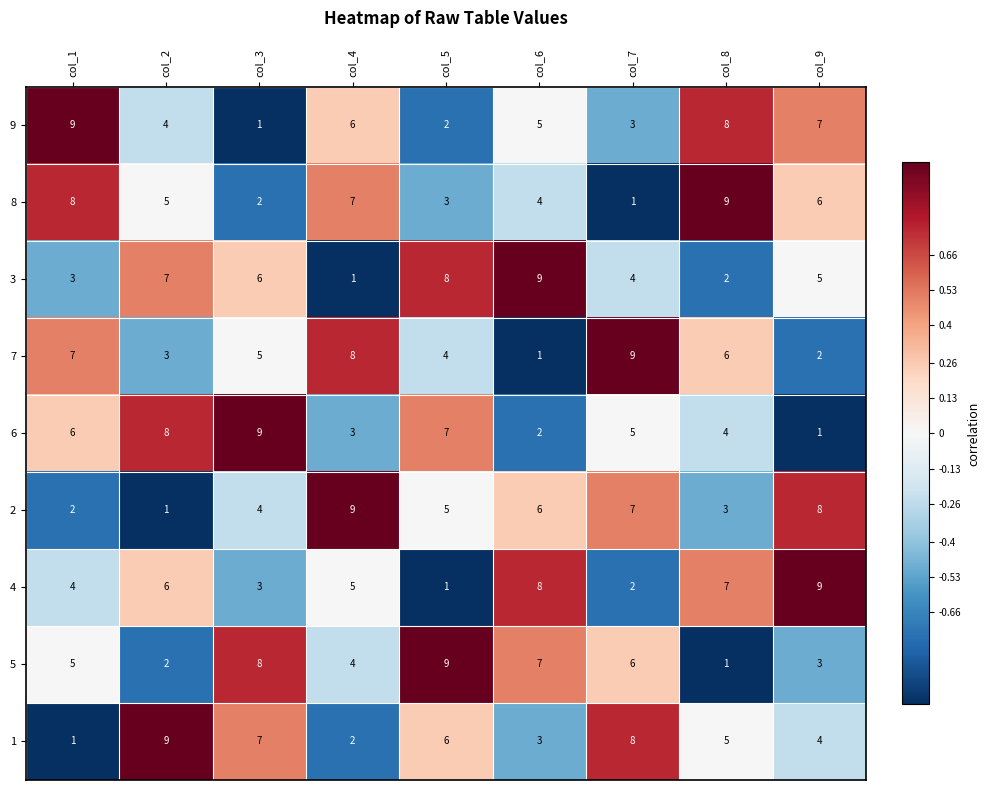

At which label does 8 reach its peak?

col_8